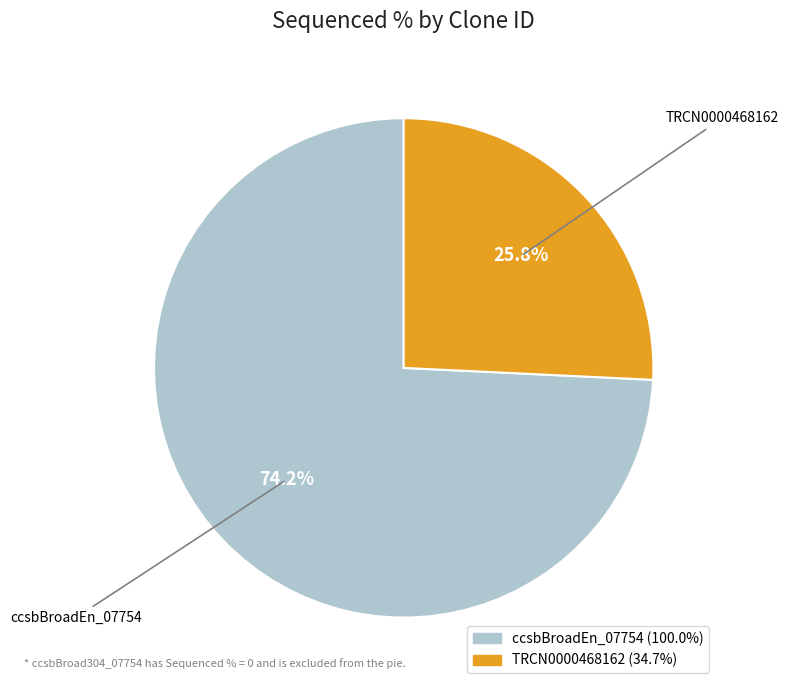

How many segments does this pie chart have?

2